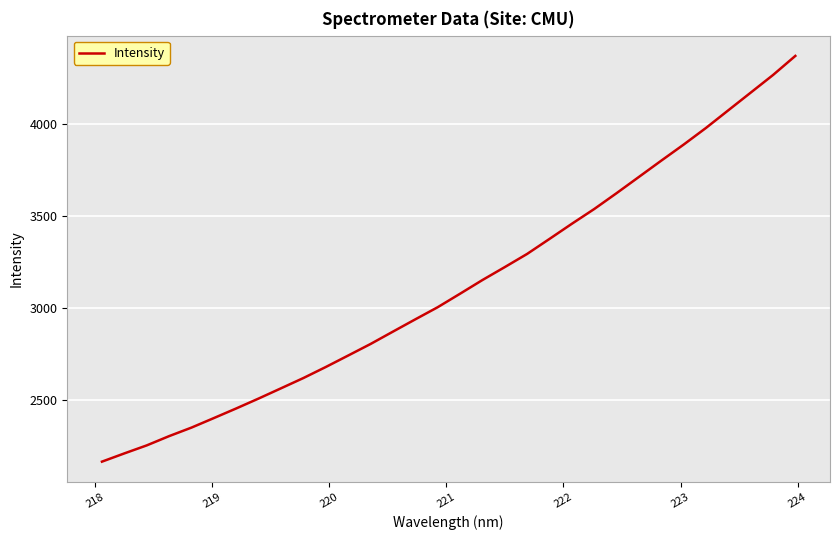

What is the minimum value shown in the chart?

2164.2